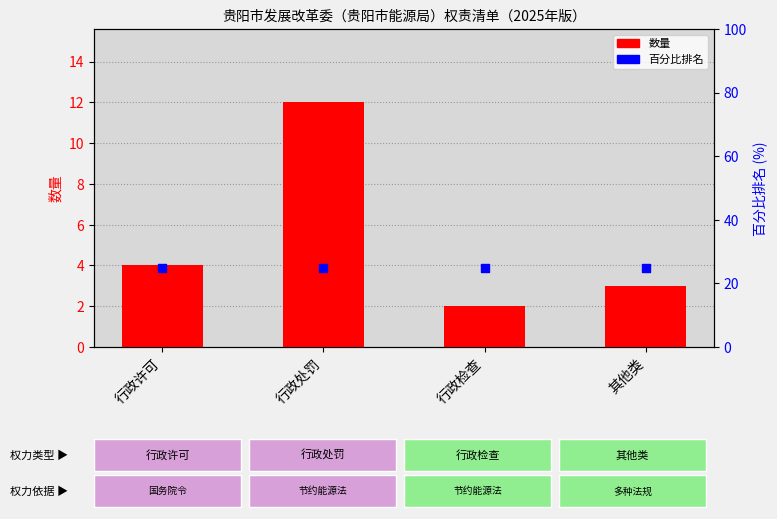

Which series has the widest spread of Y values?

数量